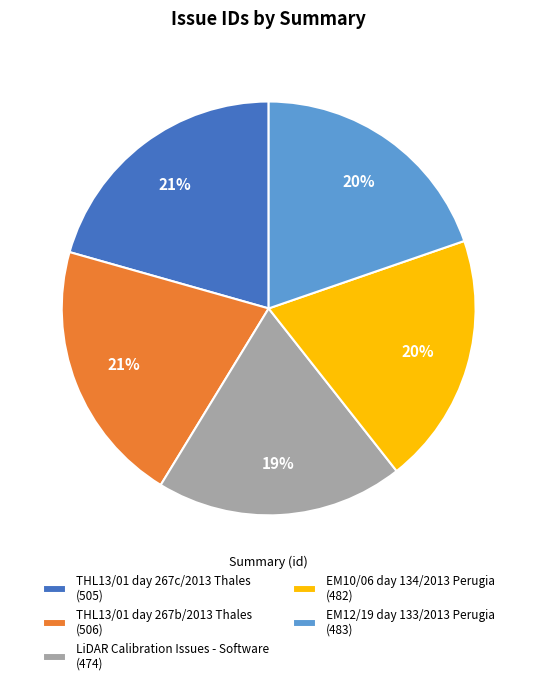

Combined, do EM10/06 day 134/2013 Perugia (482) and EM12/19 day 133/2013 Perugia (483) account for over 50%?

No